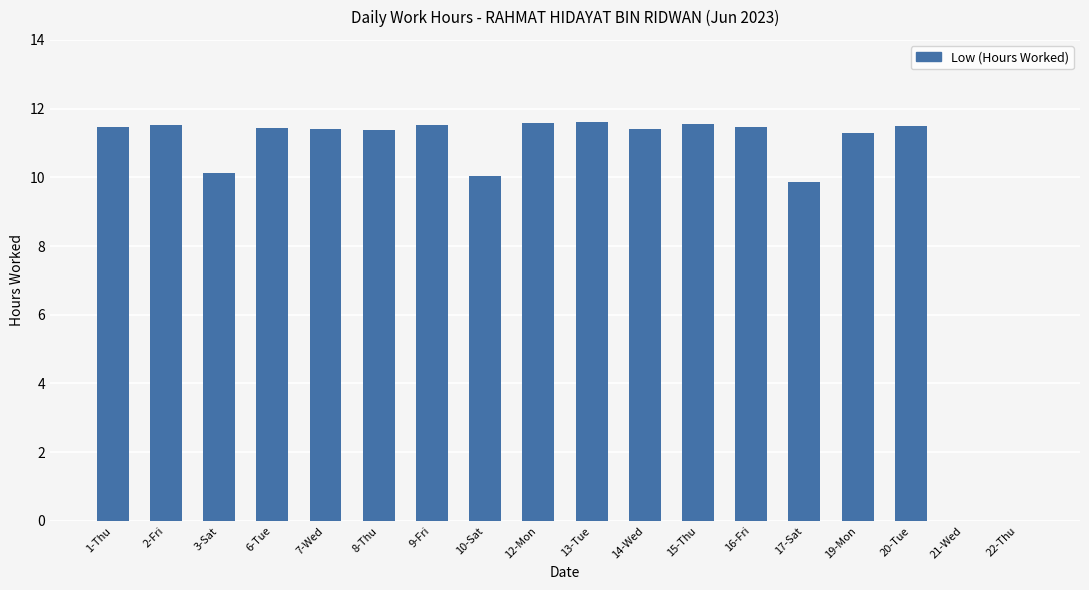

Are the bars grouped side by side (vs. stacked)?

No